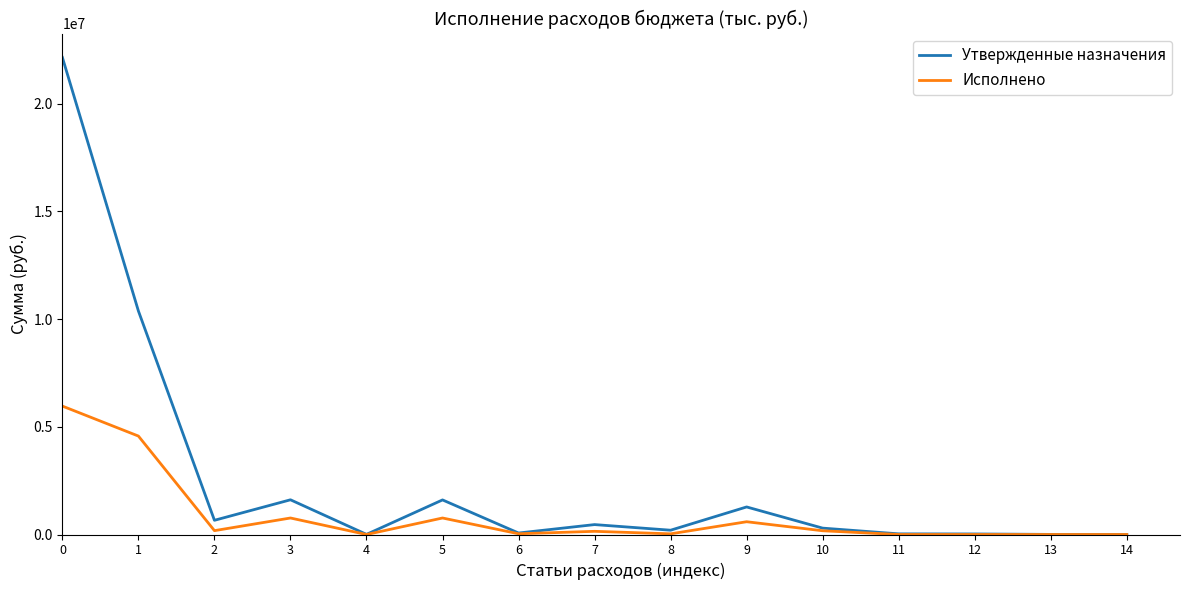

What is the difference between the highest and lowest values at 1?

5803794.9